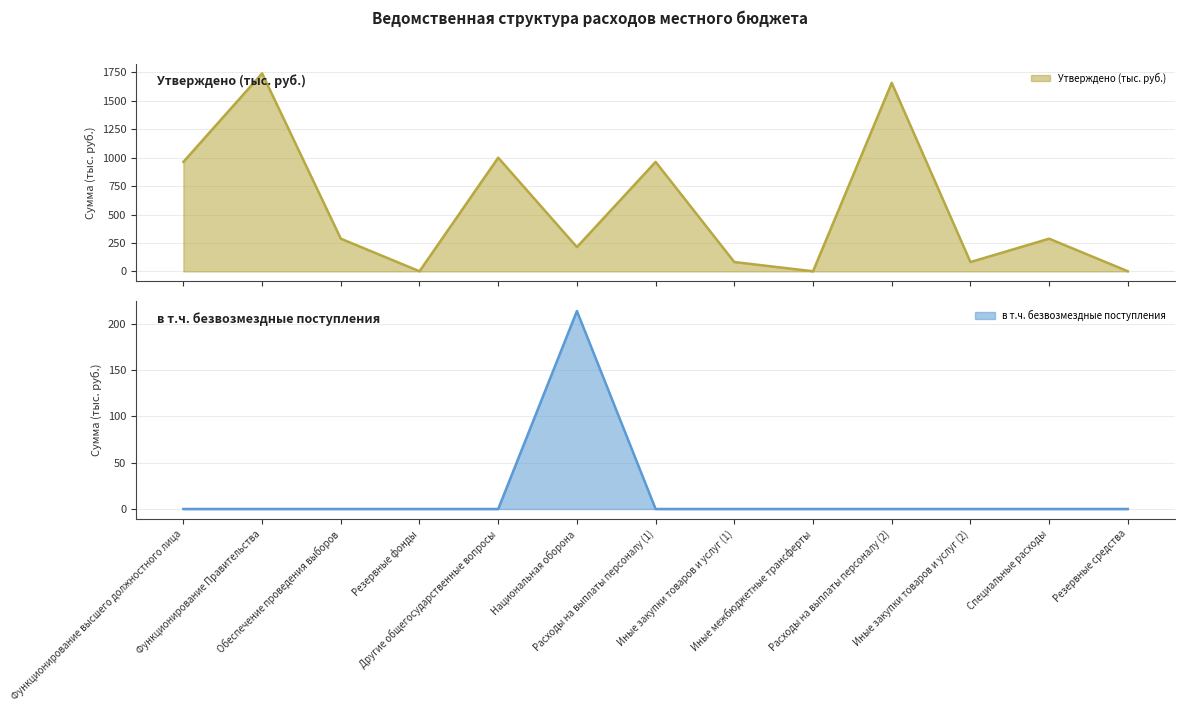

True or false: в т.ч. безвозмездные поступления and Утверждено (тыс. руб.) cross at least once.

False